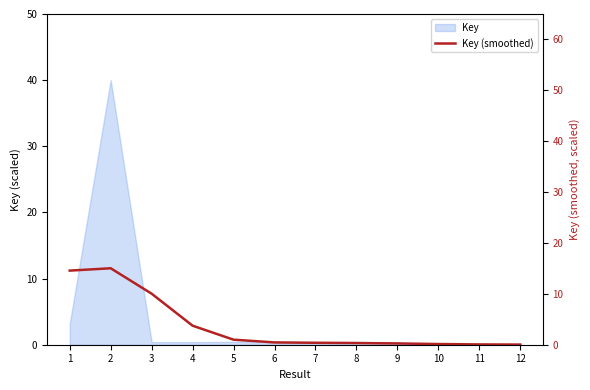

True or false: the data shows 0.8 at 6.

False